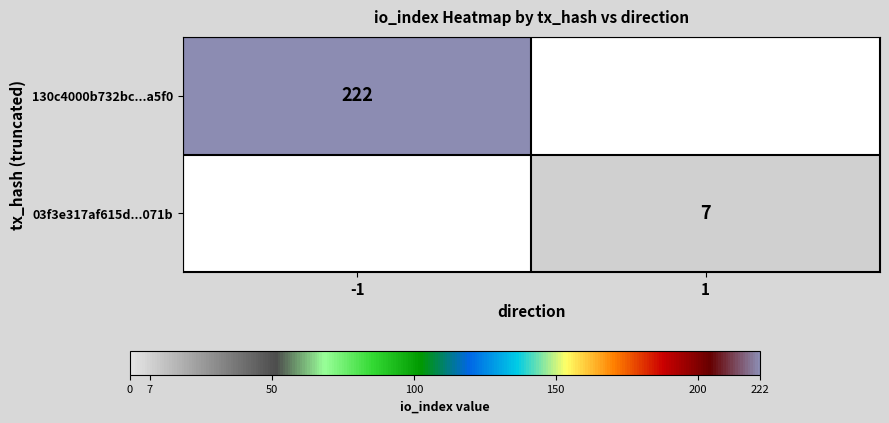

The 03f3e317af615d...071b series shows 2 at 1. True or false?

False